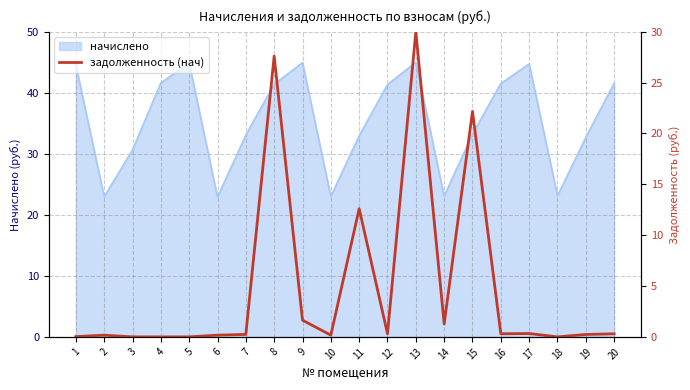

The начислено series shows 21.4 at 11. True or false?

False